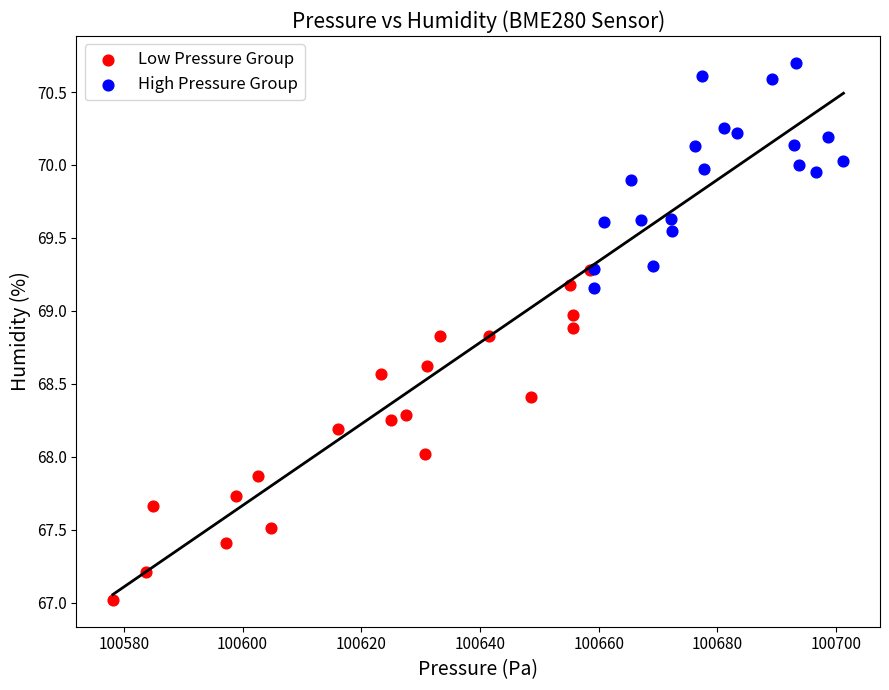

Which series contains the highest Y value?

High Pressure Group